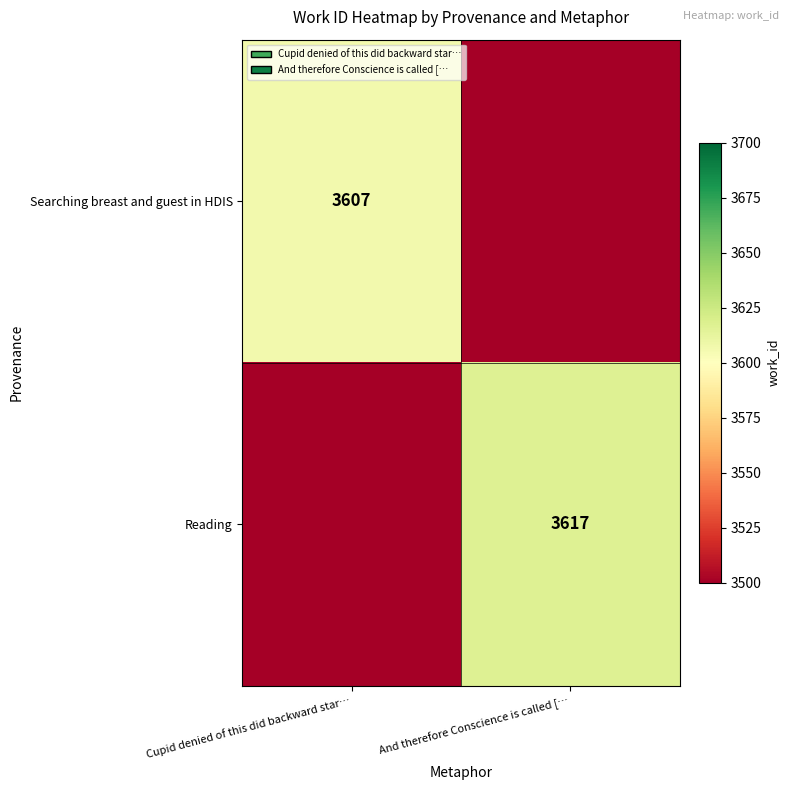

True or false: Reading has a value of 6415 at And therefore Conscience is called [….

False